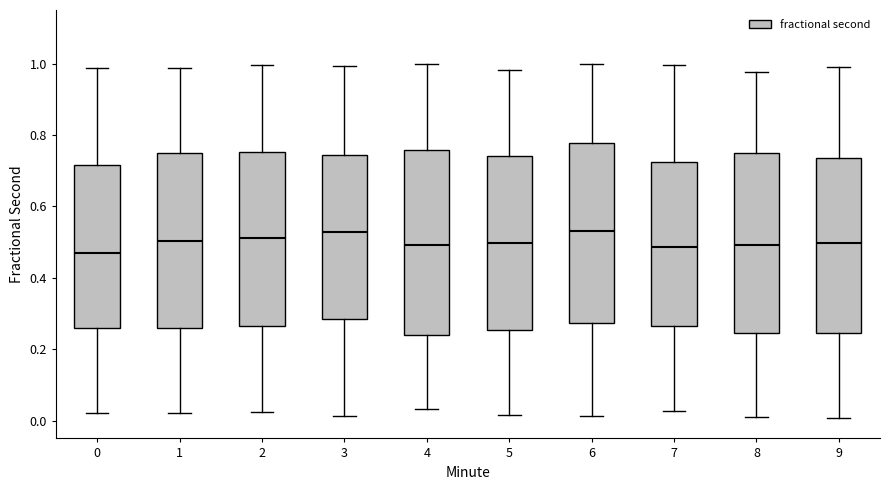

Reading left to right, transcribe this box plot: for each box, give where its median line is, the range the box spans, and where its two whiskers end, as read against the y-axis. The values are not printed on the chart, so give them approximately, as read against the axis.

0: median 0.48, box 0.26 to 0.72, whiskers 0.02 to 0.98
1: median 0.50, box 0.26 to 0.76, whiskers 0.02 to 0.98
2: median 0.52, box 0.26 to 0.76, whiskers 0.02 to 1.00
3: median 0.52, box 0.28 to 0.74, whiskers 0.02 to 1.00
4: median 0.50, box 0.24 to 0.76, whiskers 0.04 to 1.00
5: median 0.50, box 0.26 to 0.74, whiskers 0.02 to 0.98
6: median 0.54, box 0.28 to 0.78, whiskers 0.02 to 1.00
7: median 0.48, box 0.26 to 0.72, whiskers 0.02 to 1.00
8: median 0.50, box 0.24 to 0.76, whiskers 0.02 to 0.98
9: median 0.50, box 0.24 to 0.74, whiskers 0.00 to 1.00